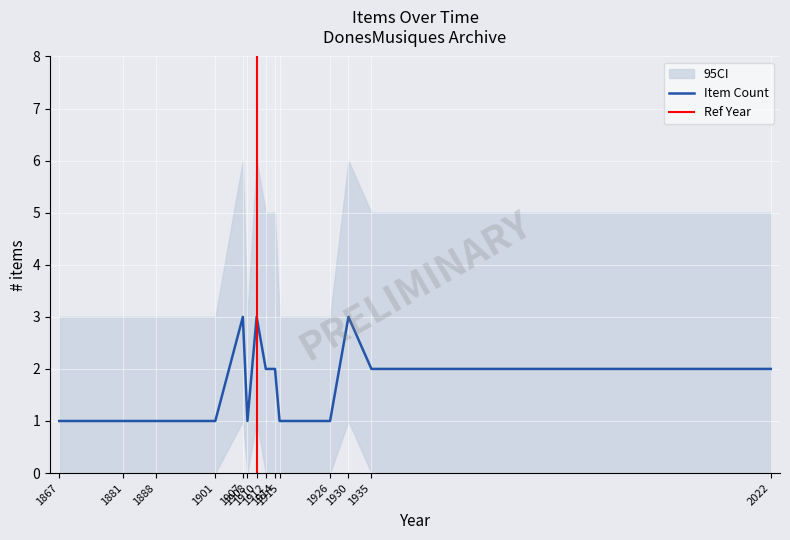

Is it true that CI_lower equals 0 at 1910?

False